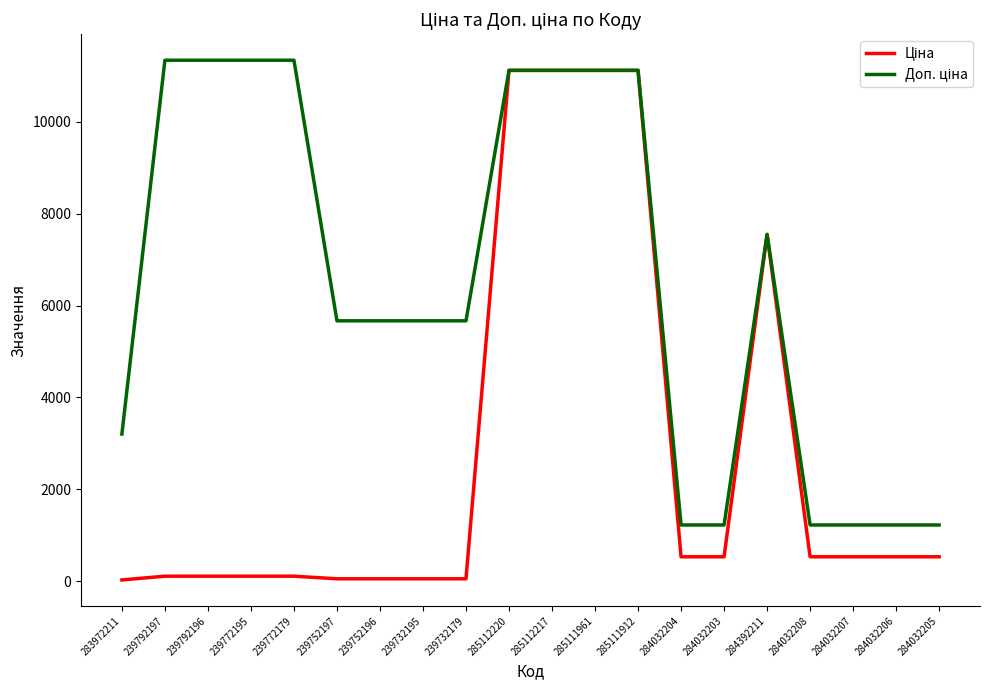

What is the maximum value shown in the chart?

11334.0